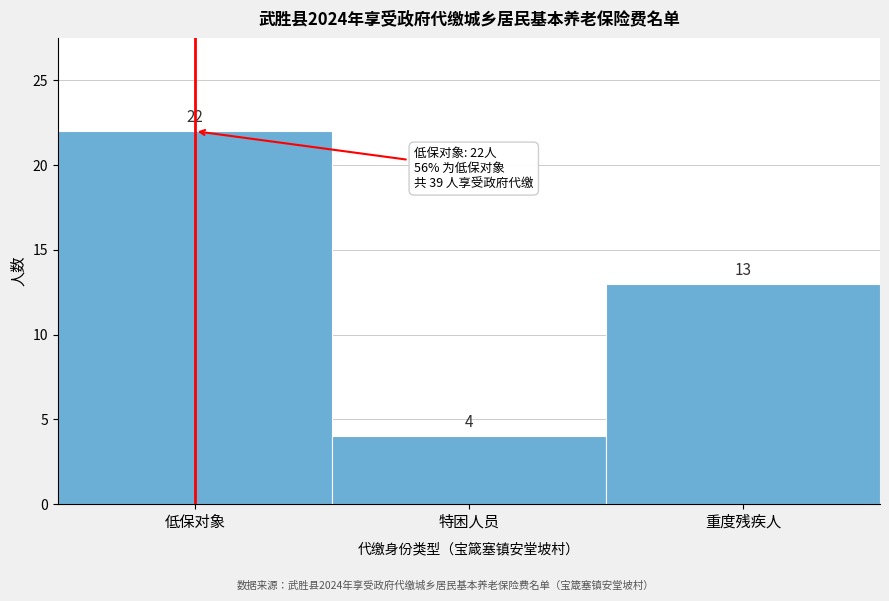

Reading right to left, extract all data points from this chart.

重度残疾人=13	特困人员=4	低保对象=22